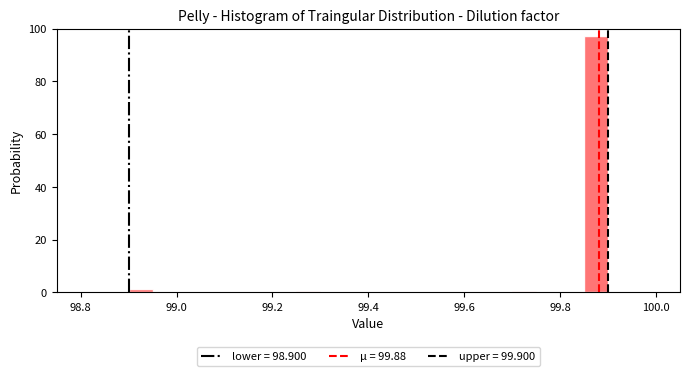

Read against the x-axis, roughly where is the centre of the tallest bar?

99.88